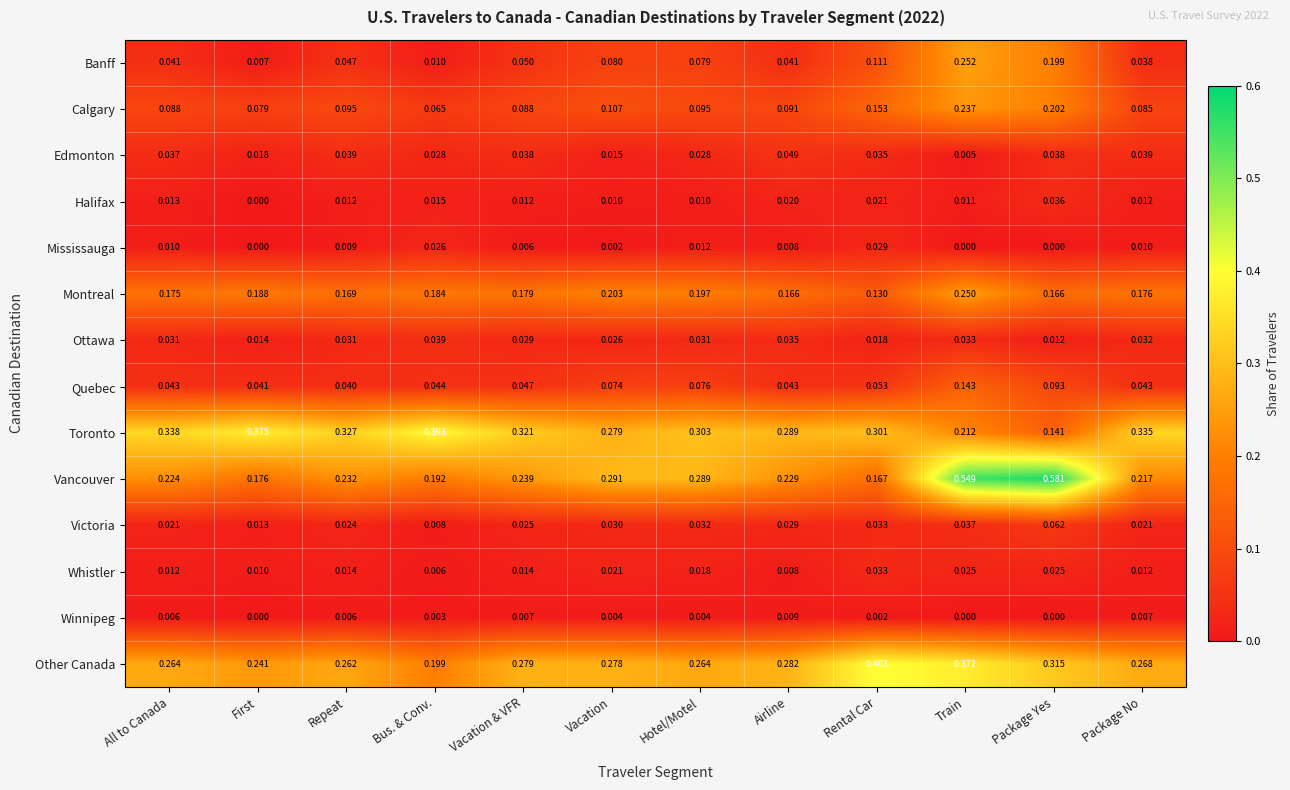

Which category has the highest value in the Whistler series?

Rental Car